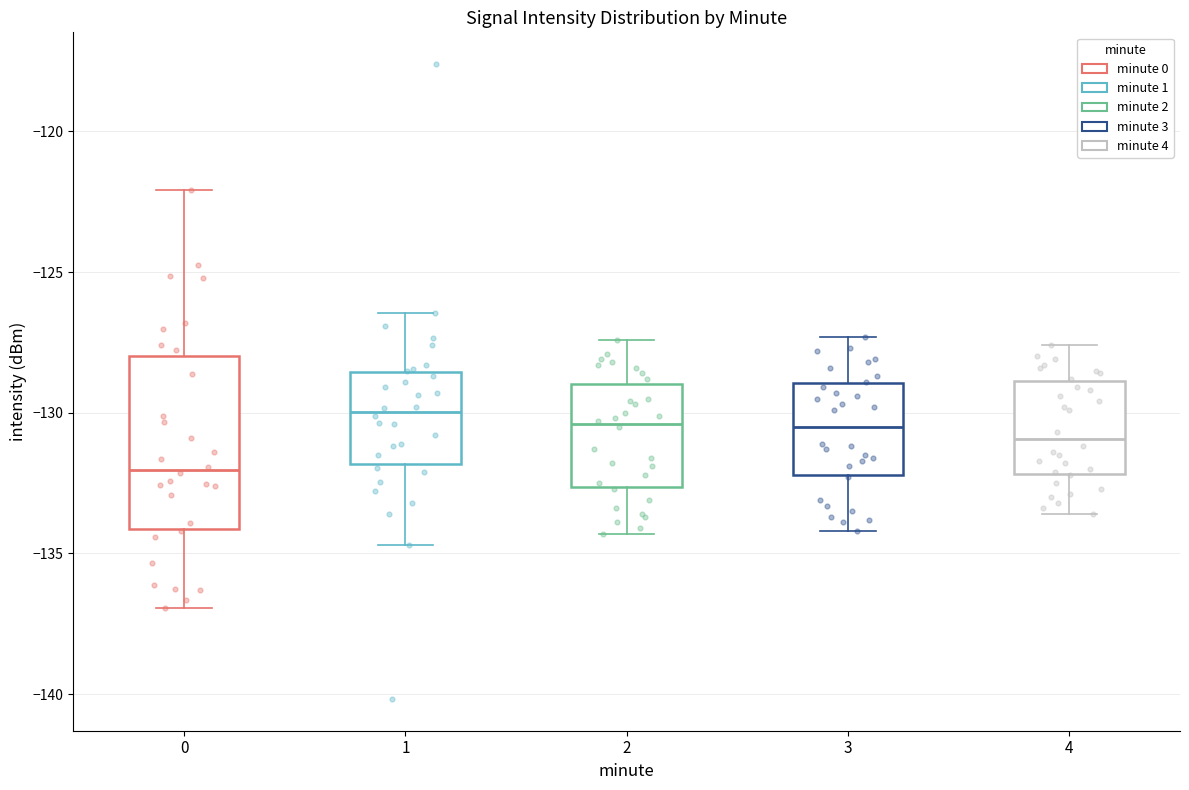

Which box is the tallest, from its lower edge to its upper edge?

0